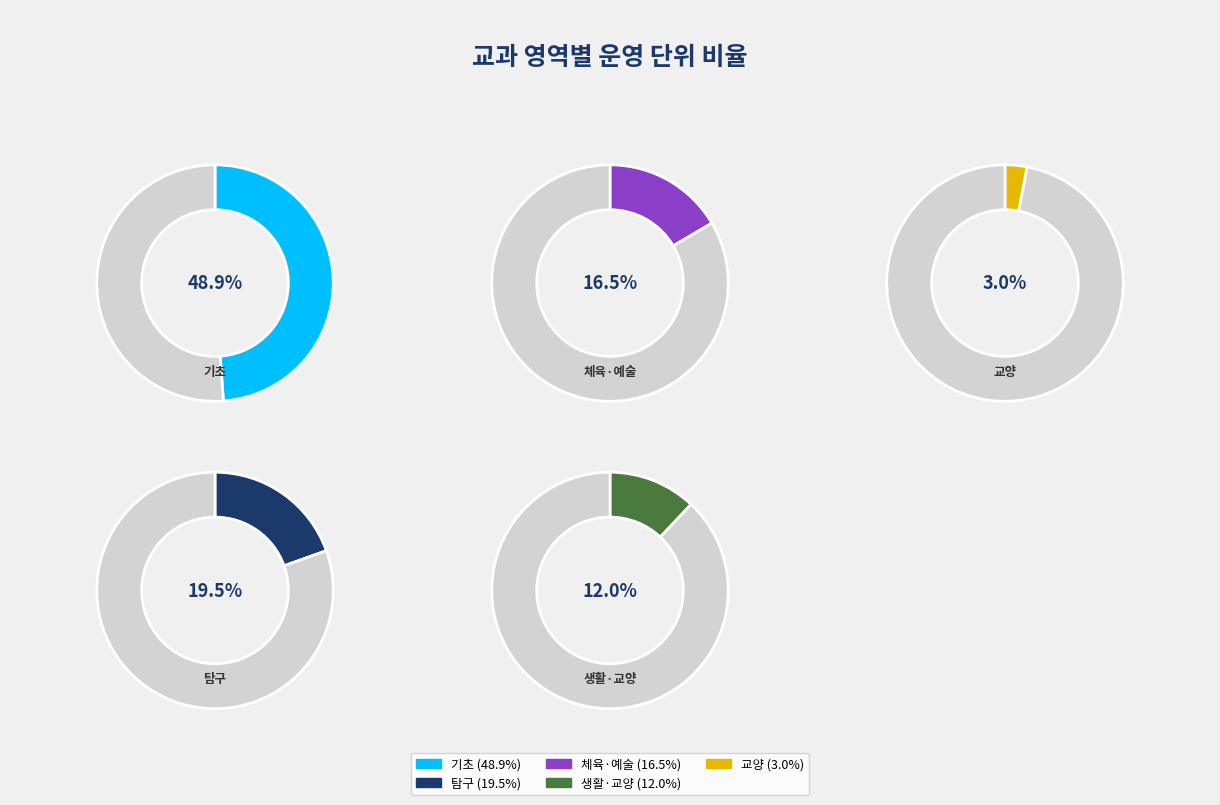

To the nearest percent, what is the combined percentage of 탐구 and 기초?

68%